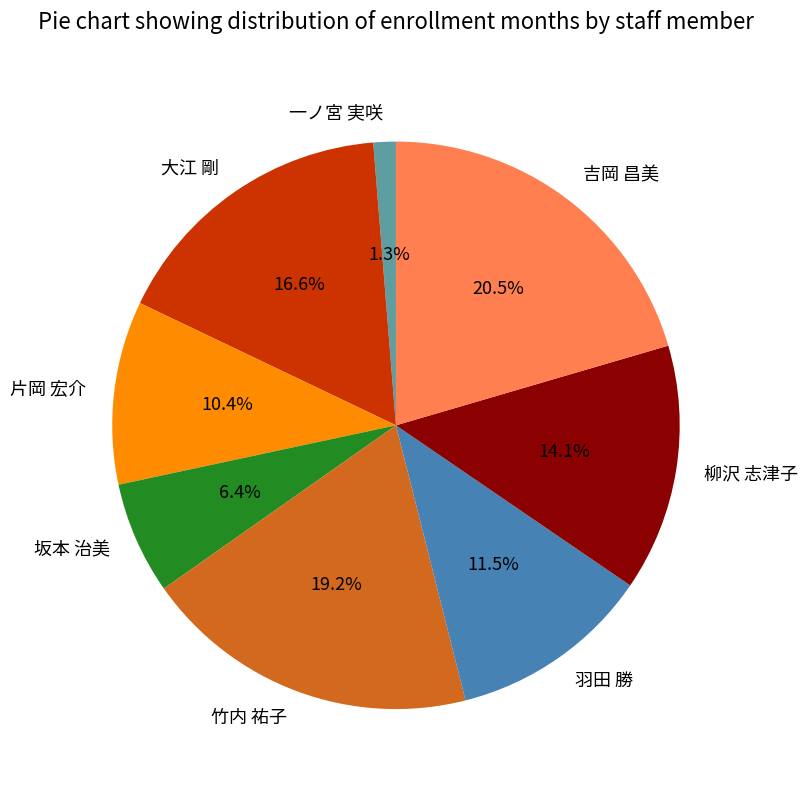

What is the largest slice in the pie chart?

吉岡 昌美